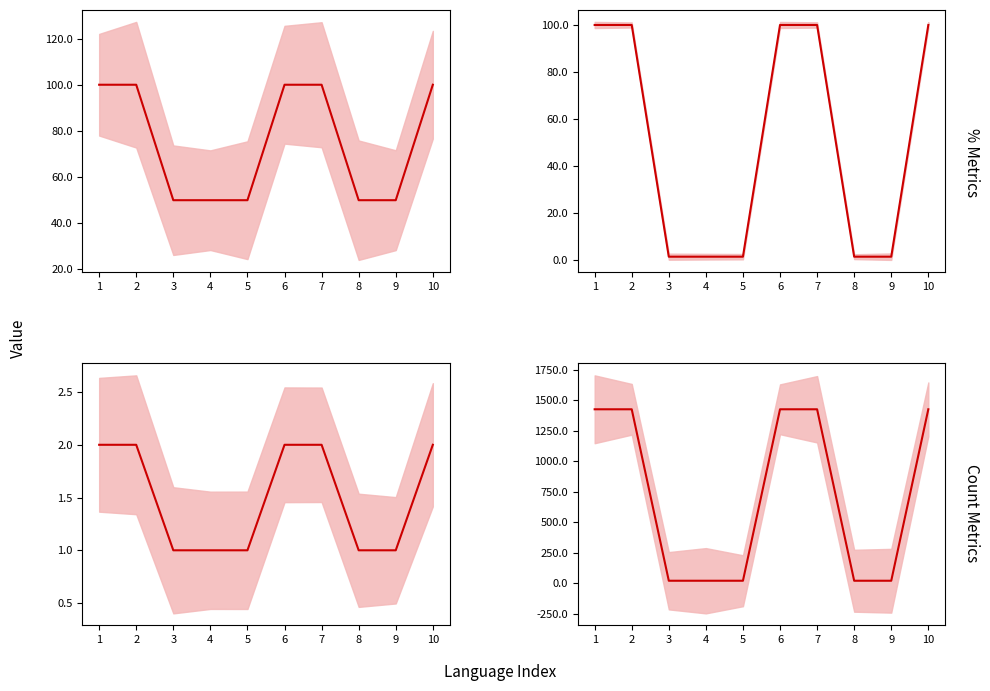

Rank the series at 5 from lowest to highest value.

translated, translated_chars_percent, translated_chars, translated_percent